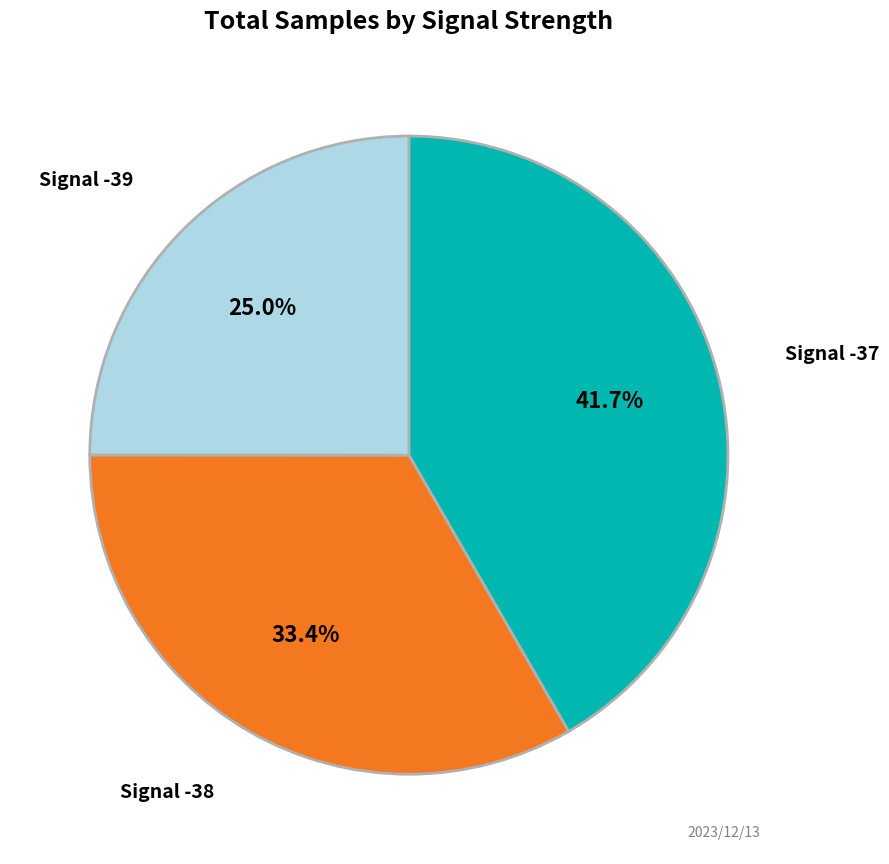

Which category has the smallest portion of the pie?

Signal -39